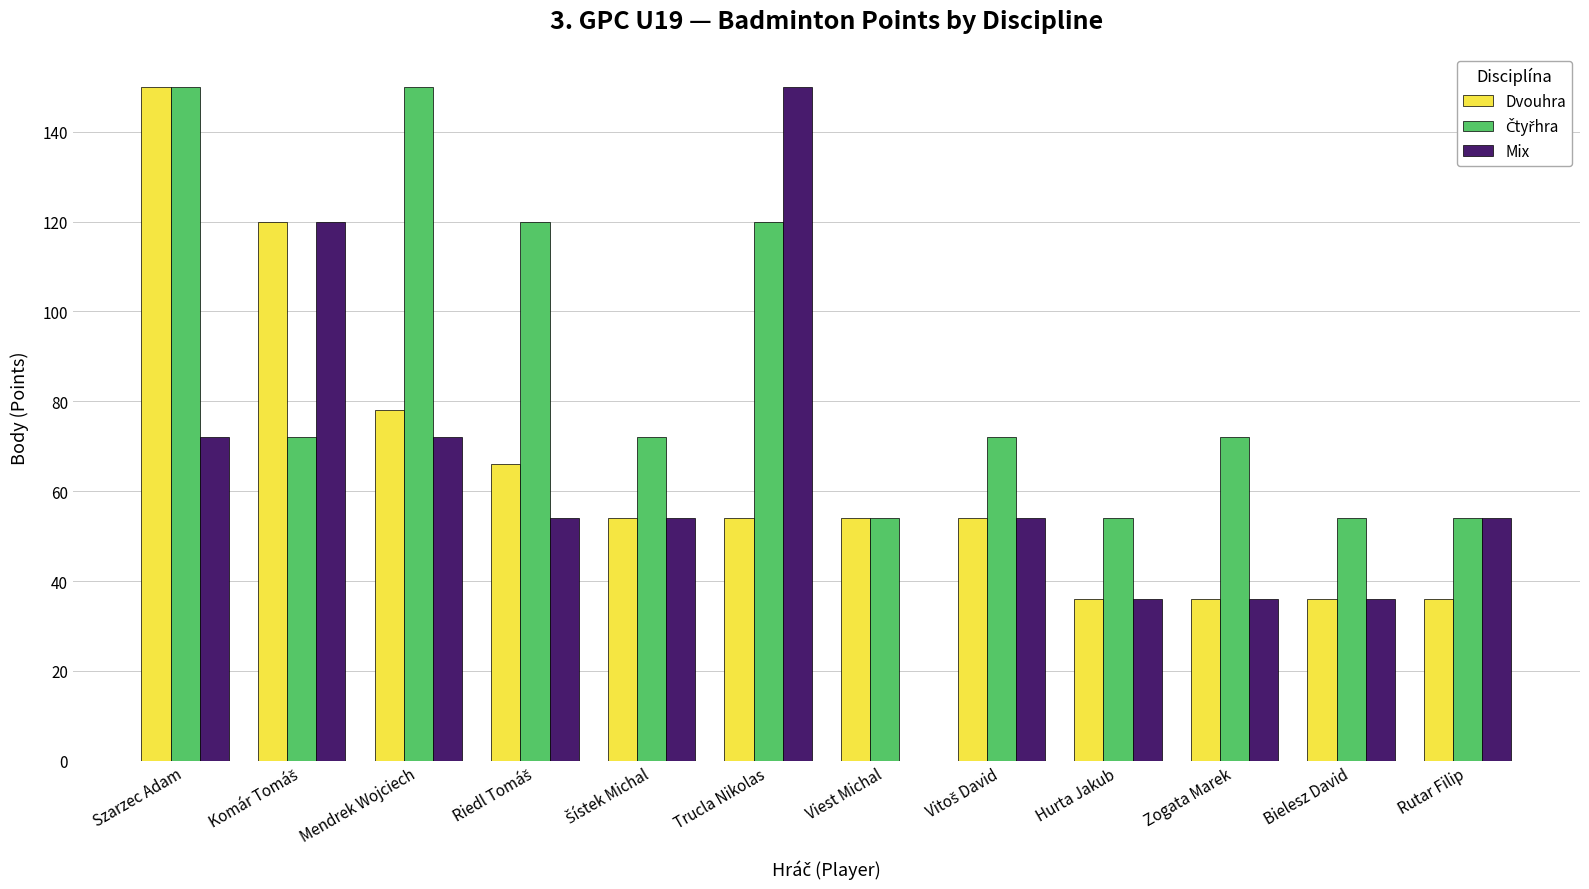

What is the approximate value of Mix at Hurta Jakub?

36